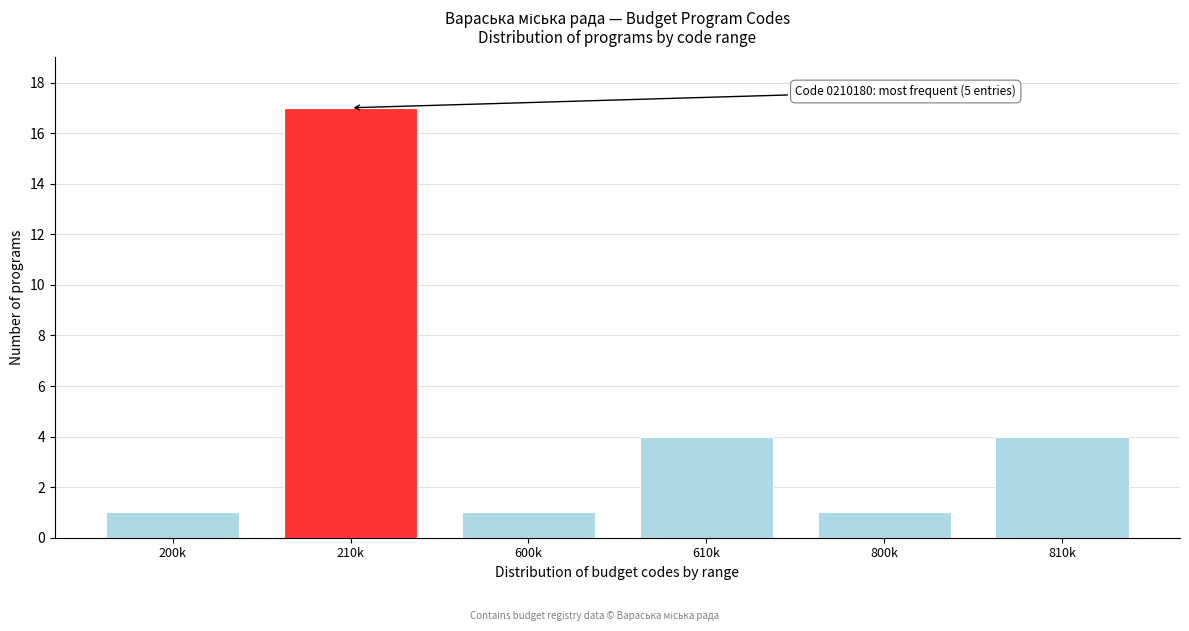

Reading left to right, what are all the values shown in this chart?

1	17	1	4	1	4